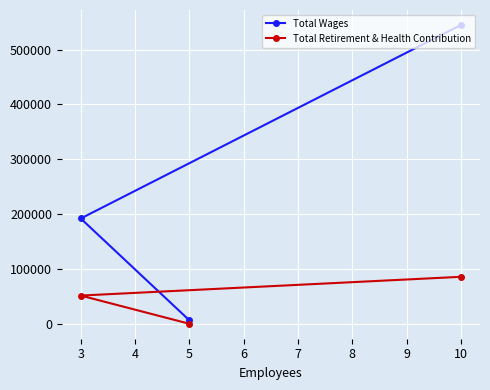

How many lines are shown in the chart?

2